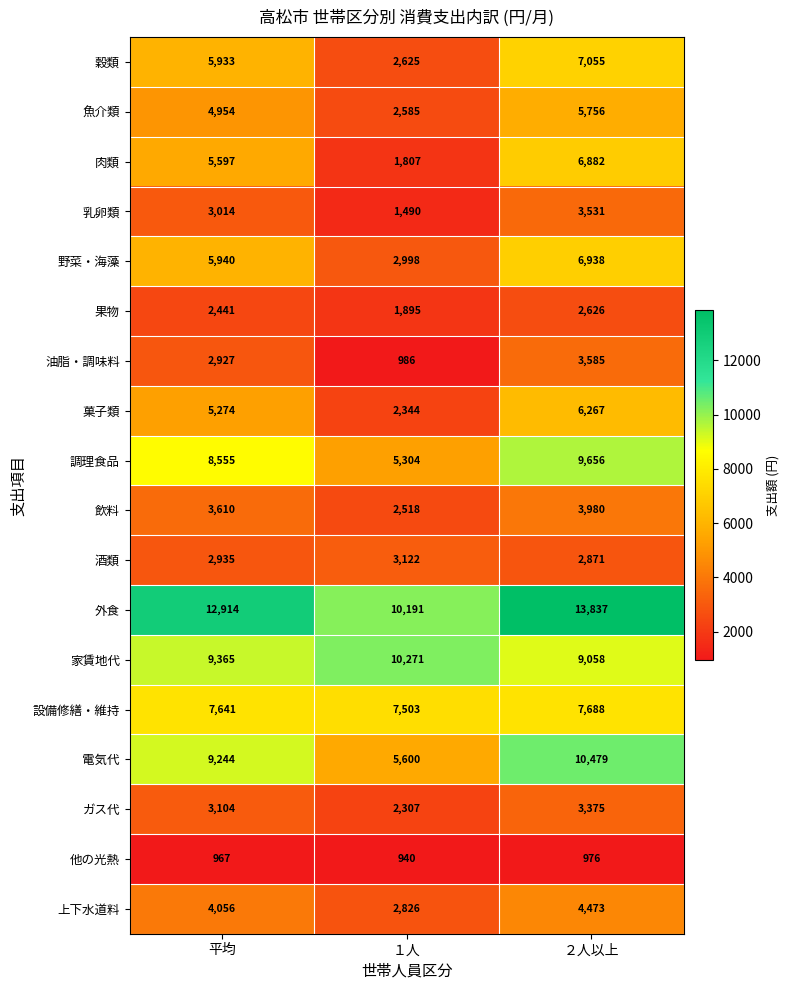

The value of 調理食品 at 平均 is 8555. True or false?

True